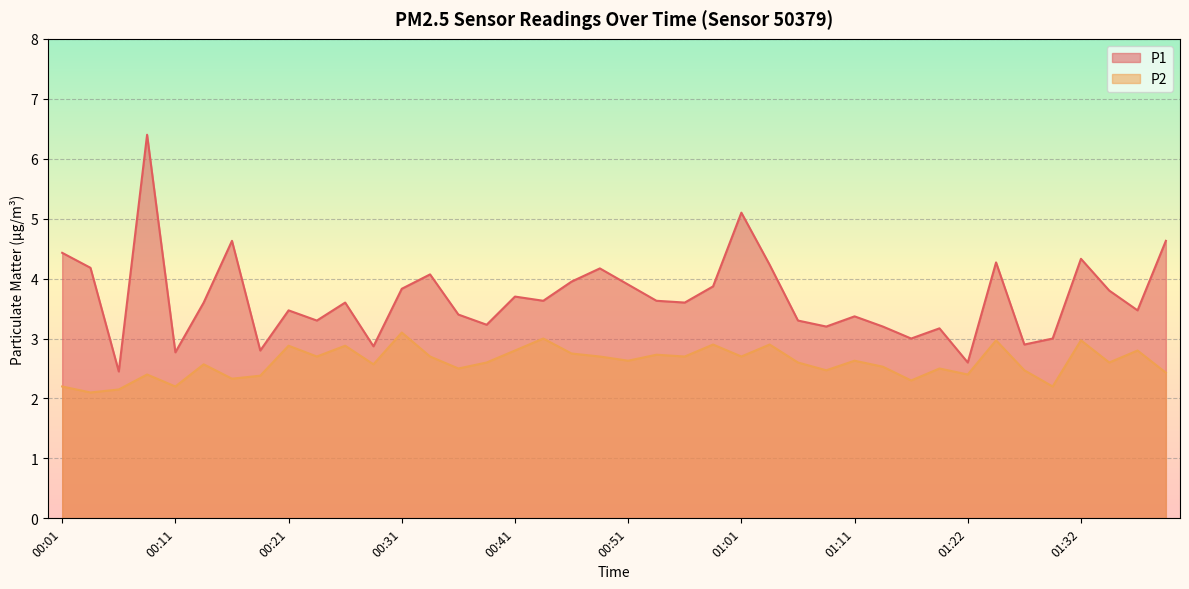

What is the difference between the second highest and minimum values in the P2 series?

0.9